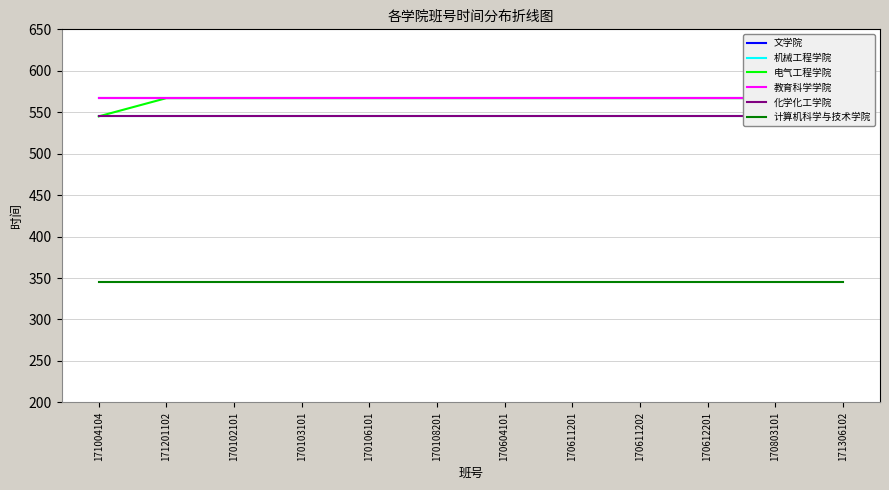

What position from the right is 171306102?

1